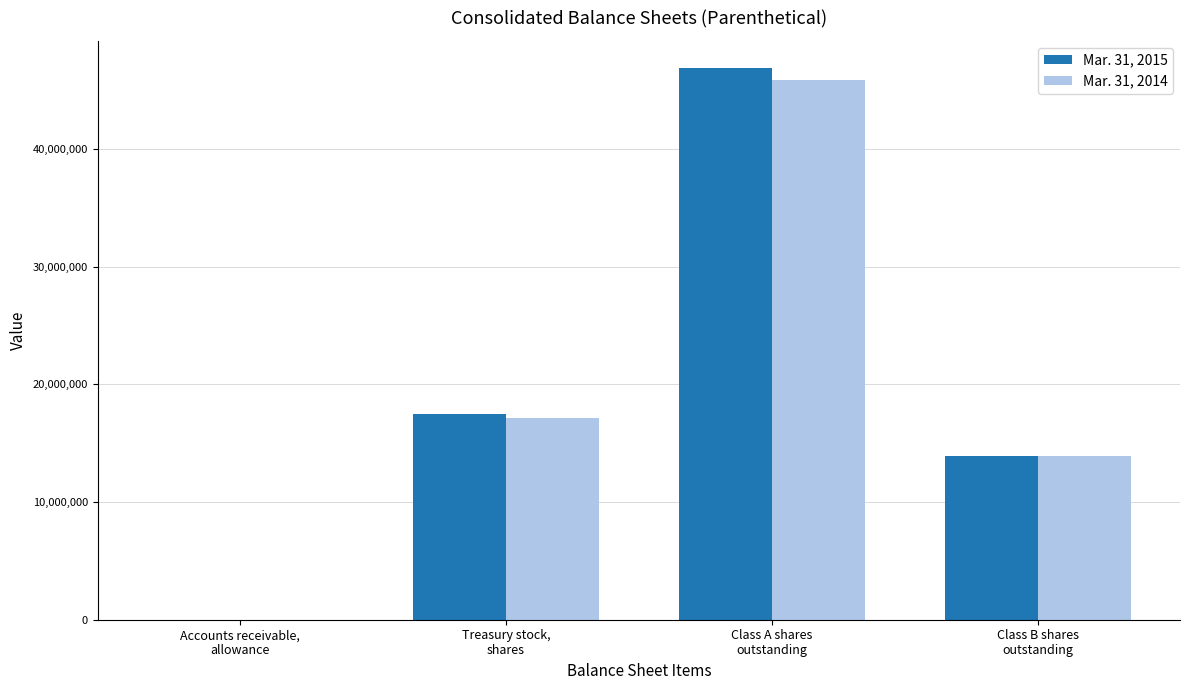

What is the maximum value shown in the chart?

46839361